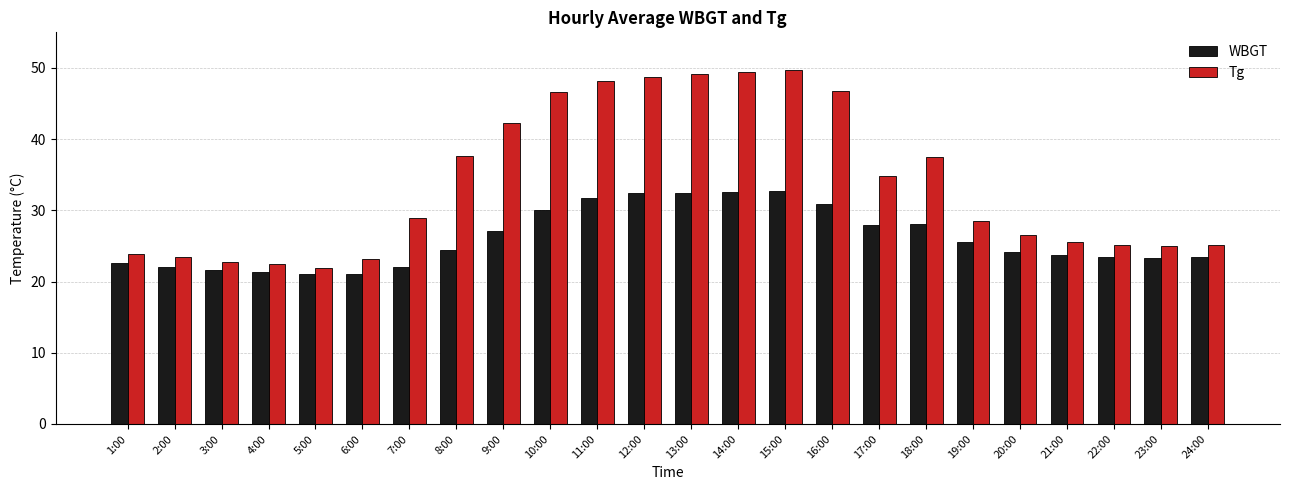

What is the maximum value shown in the chart?

49.8